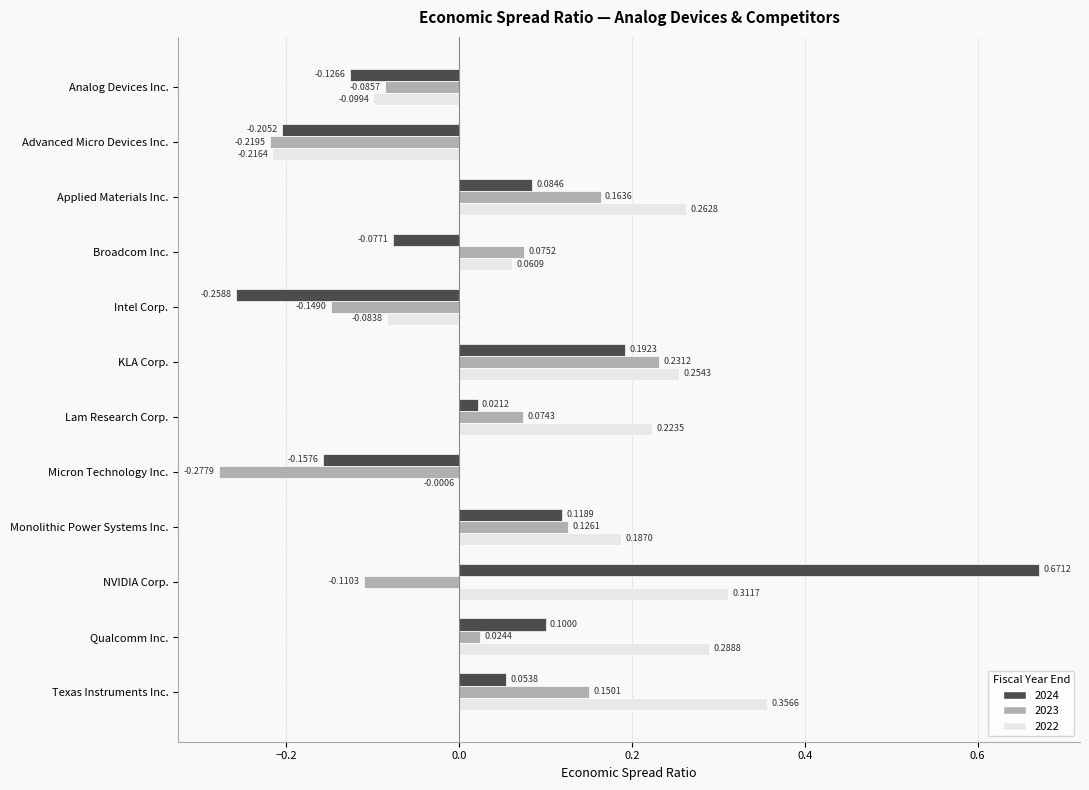

Which series changed the most between Analog Devices Inc. and KLA Corp.?

2022